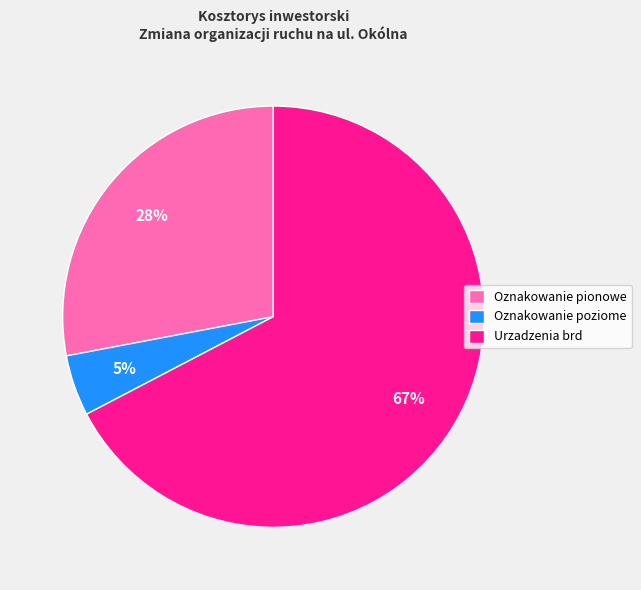

True or false: Urzadzenia brd accounts for 77% of the total.

False